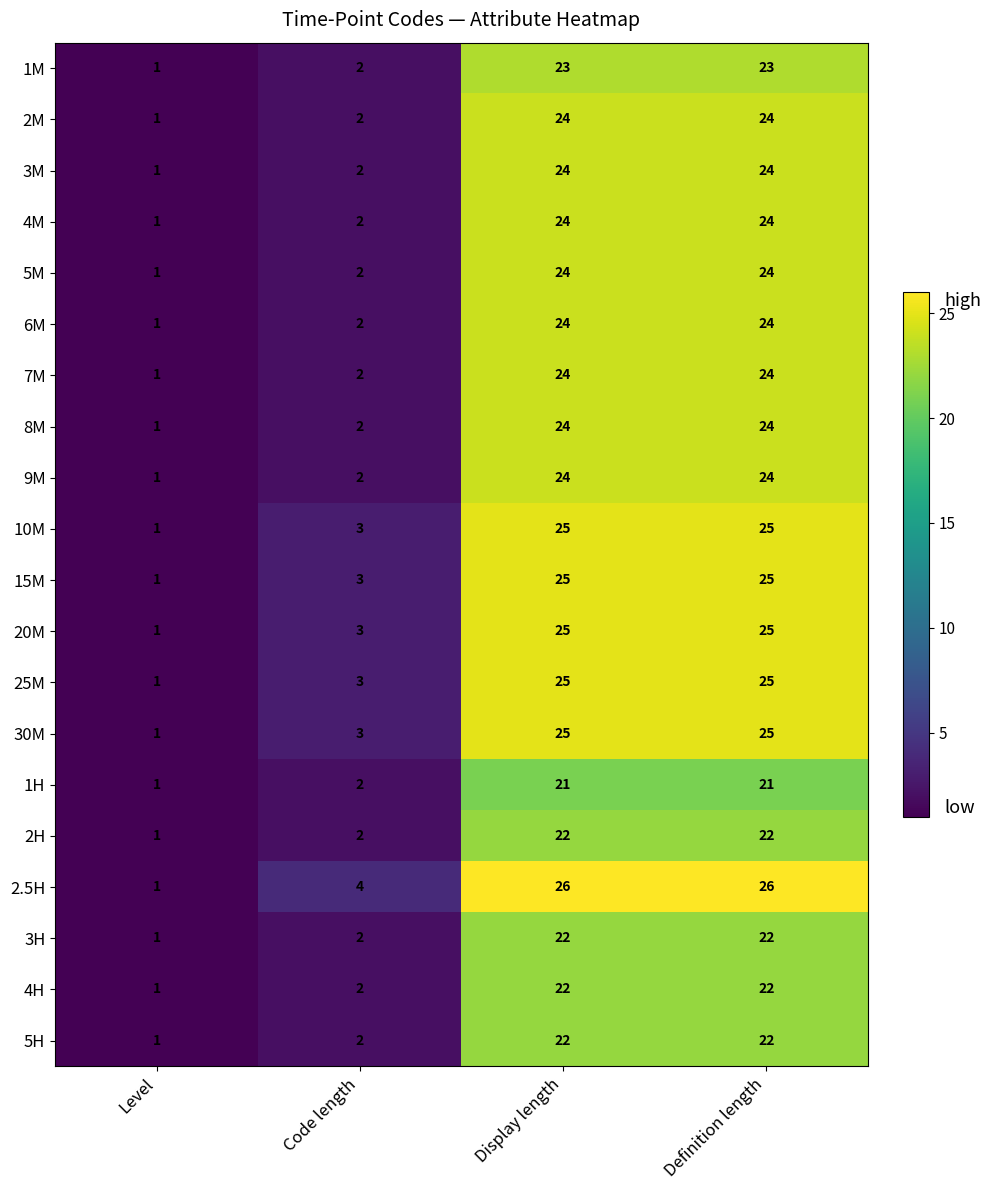

How many series are shown in this chart?

20